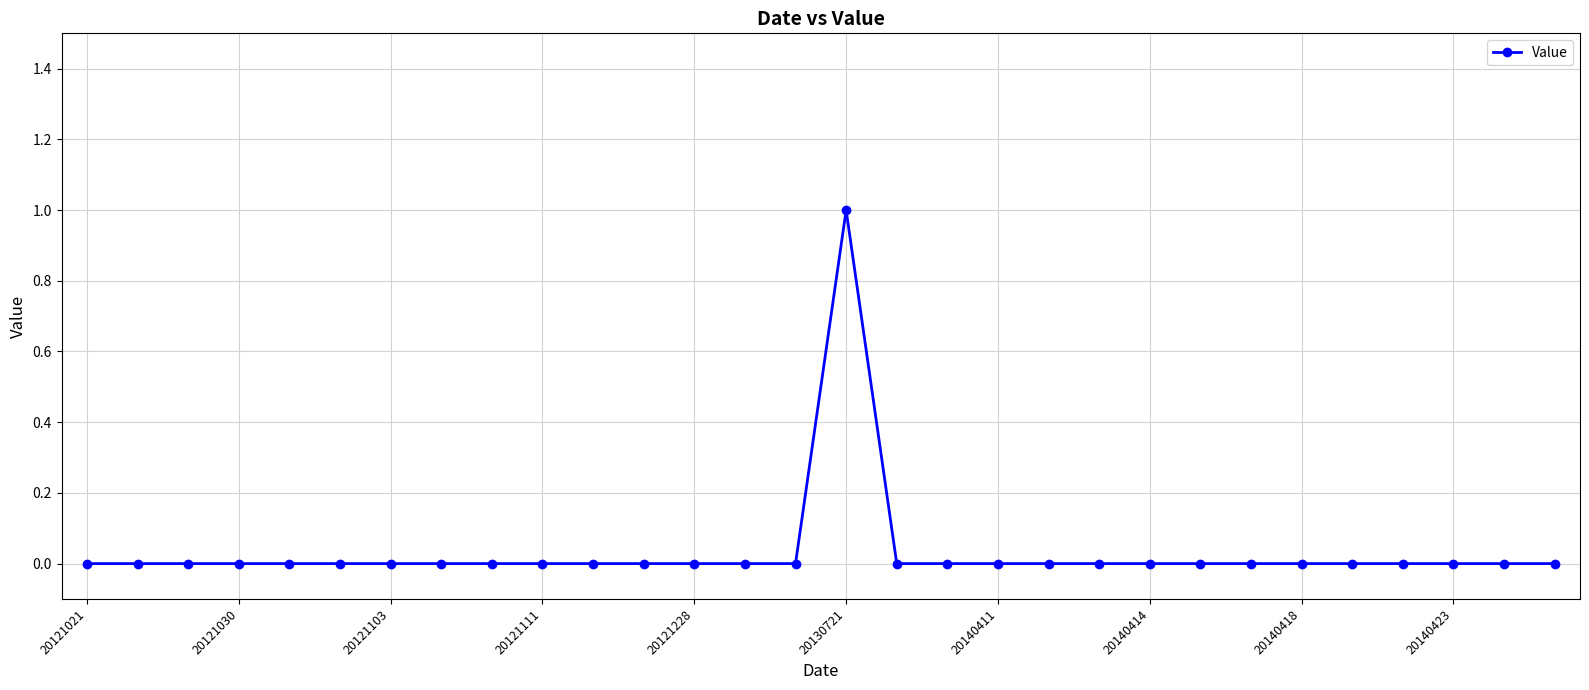

How many values are between 0 and 1?

30